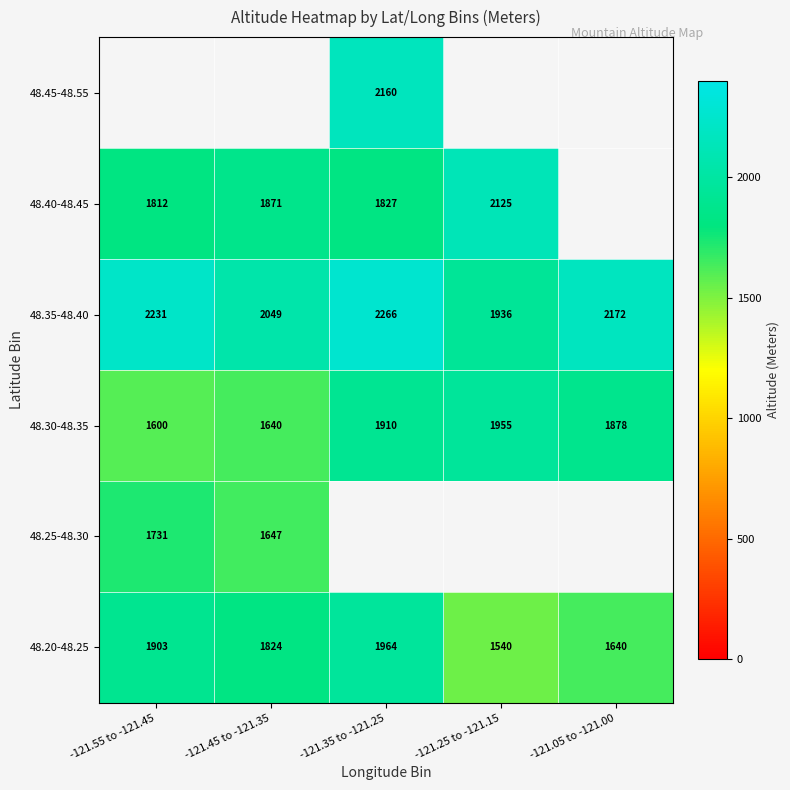

At which label does 48.35-48.40 reach its minimum?

-121.25 to -121.15